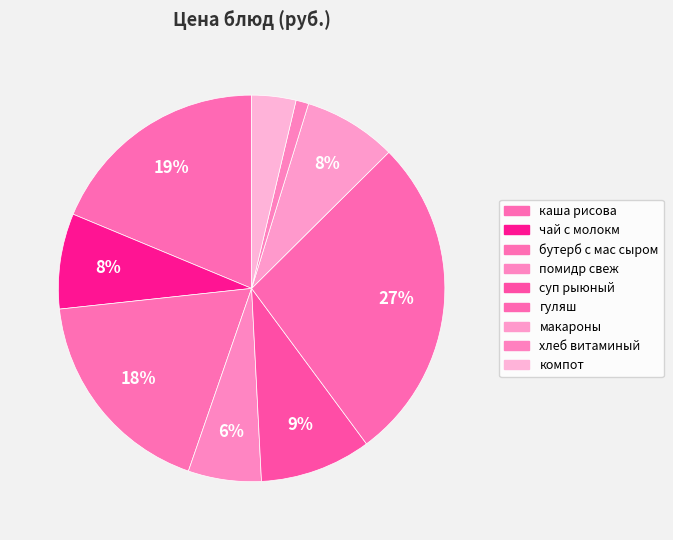

How many segments does this pie chart have?

9